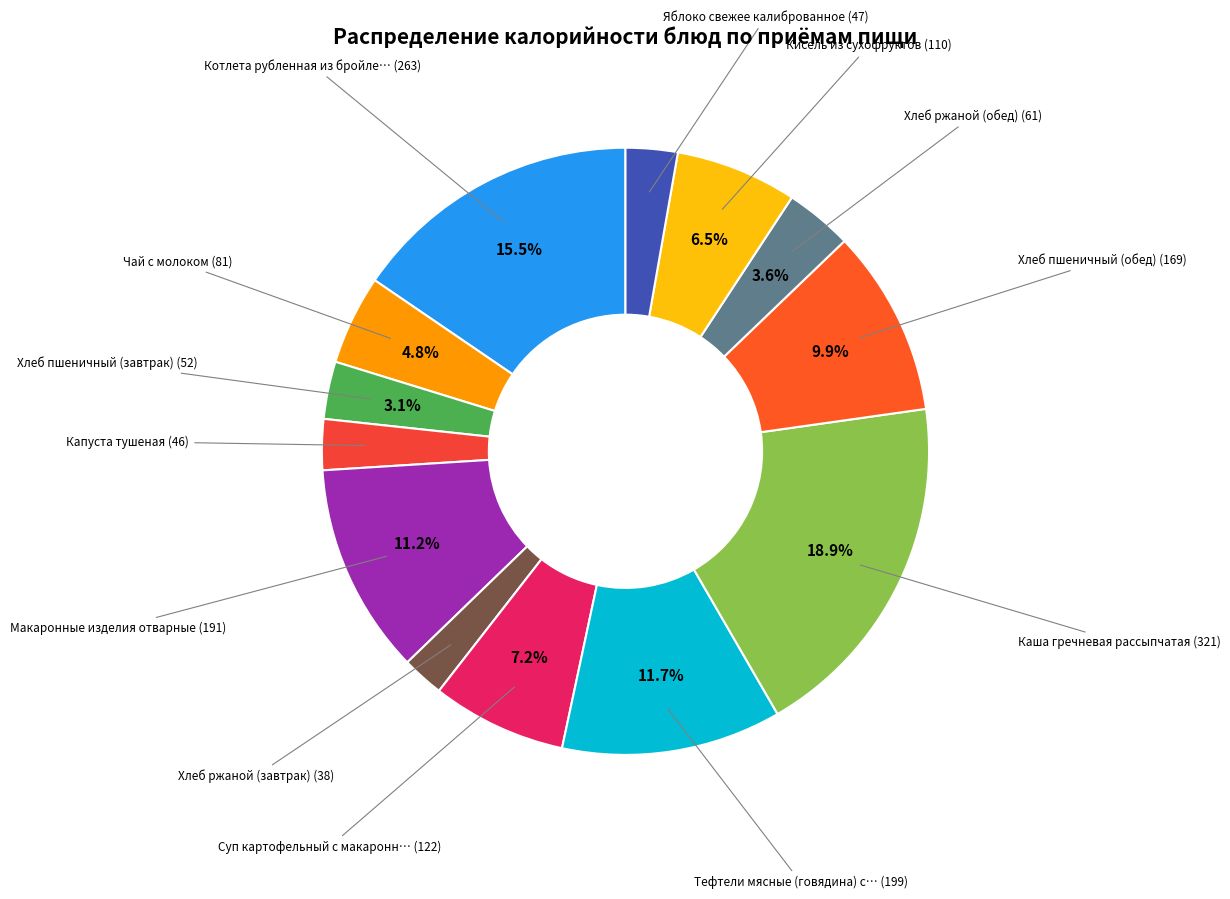

How many segments does this pie chart have?

13